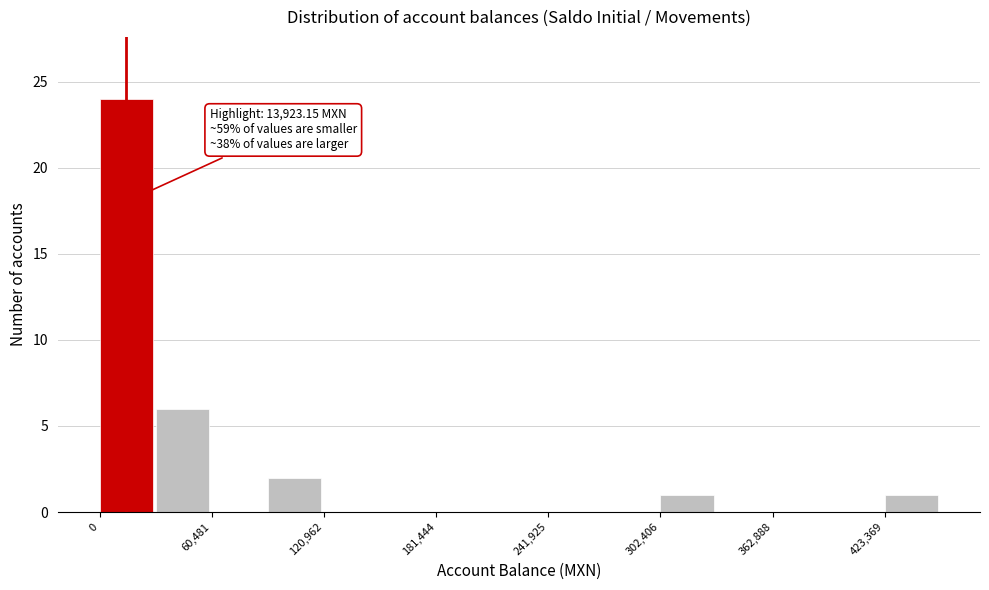

Around what value on the x-axis is the tallest bar? Give the approximate position of its centre, as read against the axis.

10000